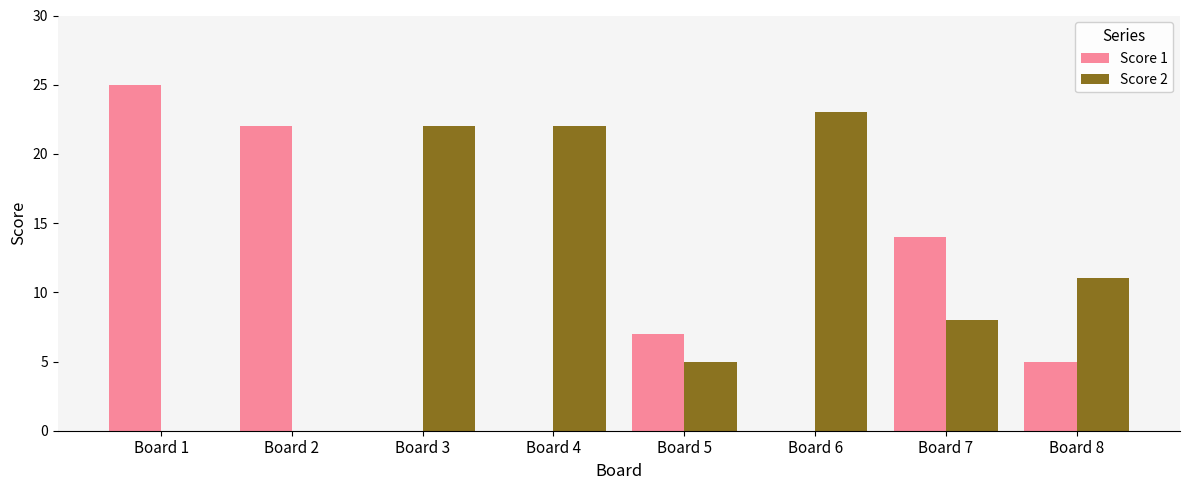

Is it true that Score 1 equals 14 at Board 3?

False